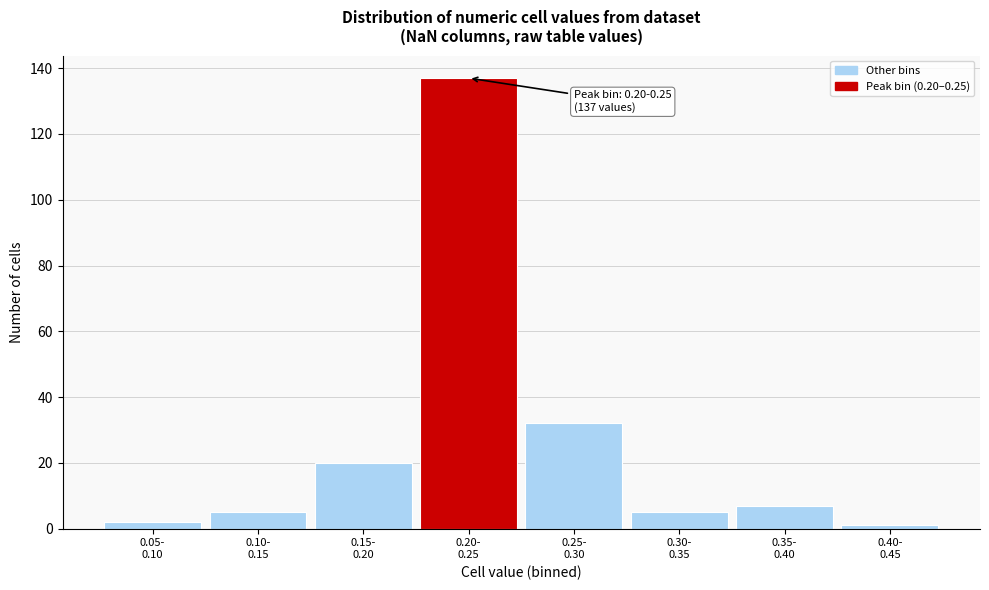

Reading left to right, transcribe all the data shown in this chart.

2	5	20	137	32	5	7	1